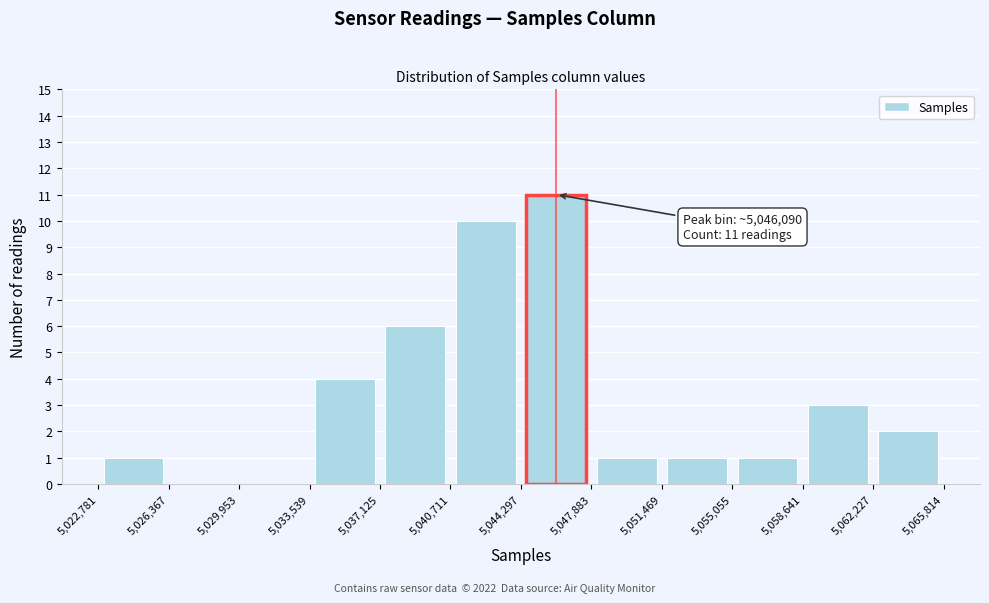

Over which range of the x-axis is the bar tallest?

5,044,297 to 5,047,883